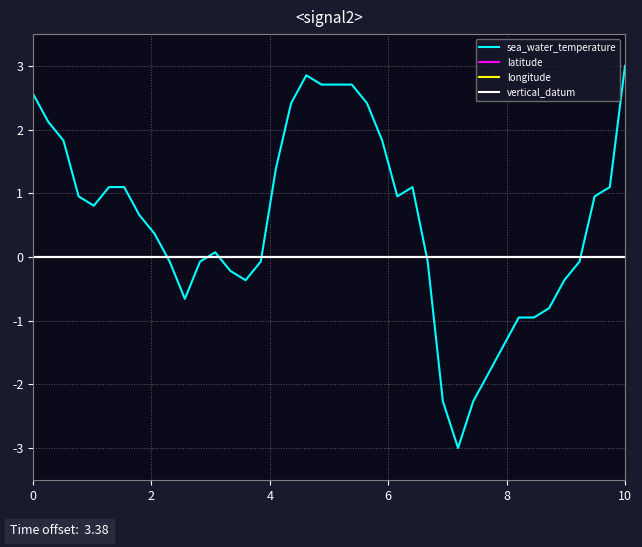

Does the chart have visible grid lines?

Yes